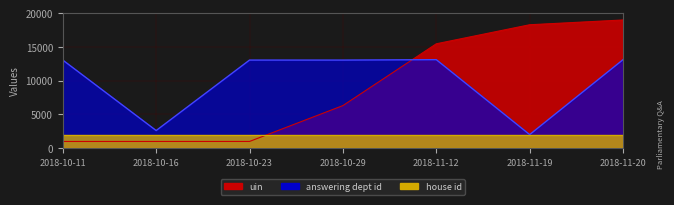

What is the approximate value of uin at 2018-10-11?

1000.0